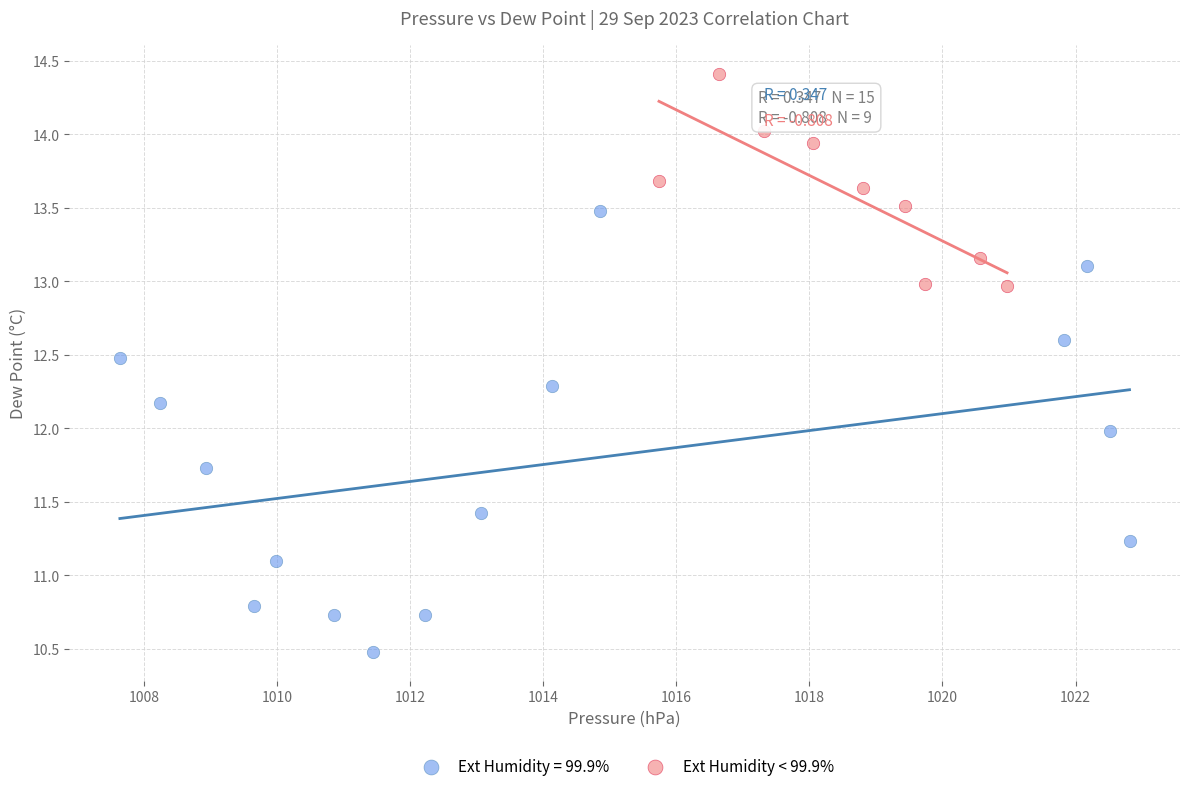

Which series reaches the maximum Y coordinate?

Ext Humidity < 99.9%